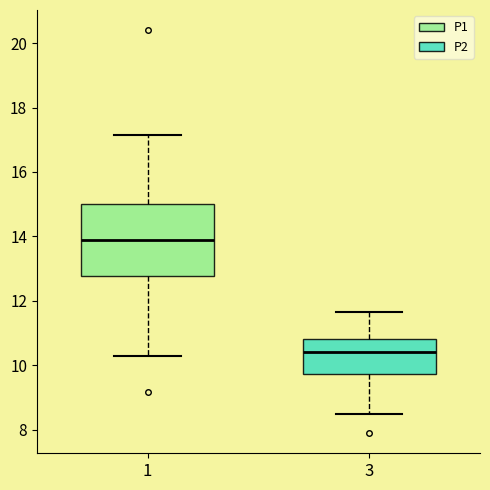

Which box has the lowest median line?

3